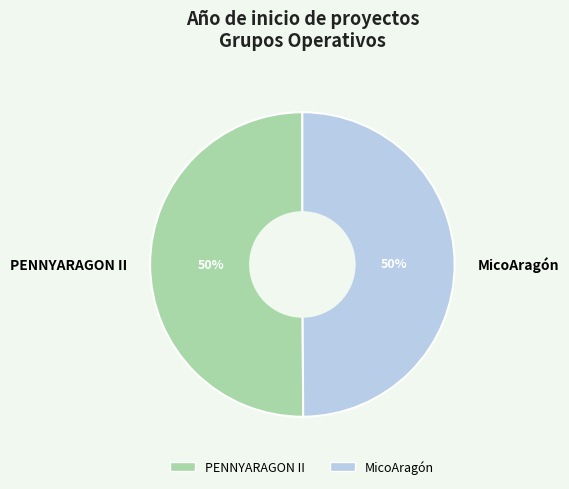

Do PENNYARAGON II and MicoAragón together represent more than half of the pie?

Yes